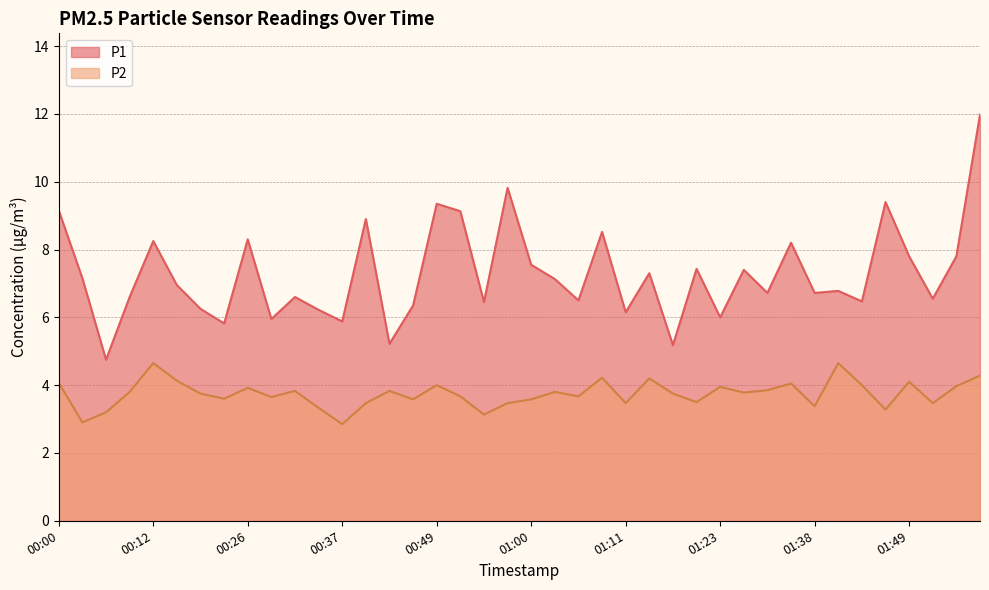

What is the spread (max minus min) of values at 00:20?

2.5